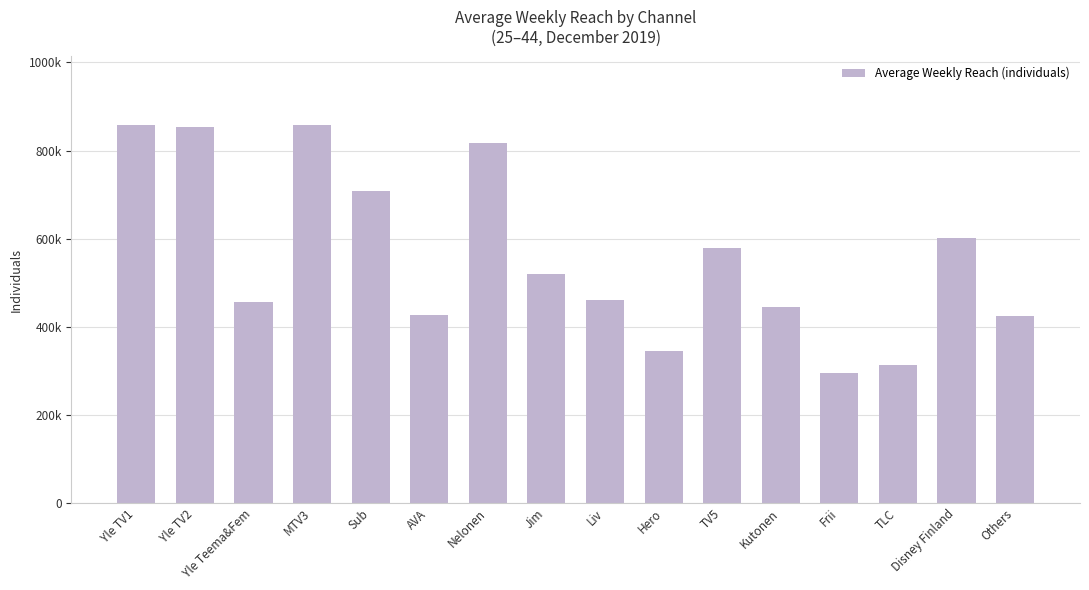

Reading left to right, extract all data points from this chart.

Yle TV1=859000	Yle TV2=853000	Yle Teema&Fem=456000	MTV3=857000	Sub=709000	AVA=427000	Nelonen=818000	Jim=520000	Liv=460000	Hero=345000	TV5=579000	Kutonen=445000	Frii=295000	TLC=314000	Disney Finland=601000	Others=425000